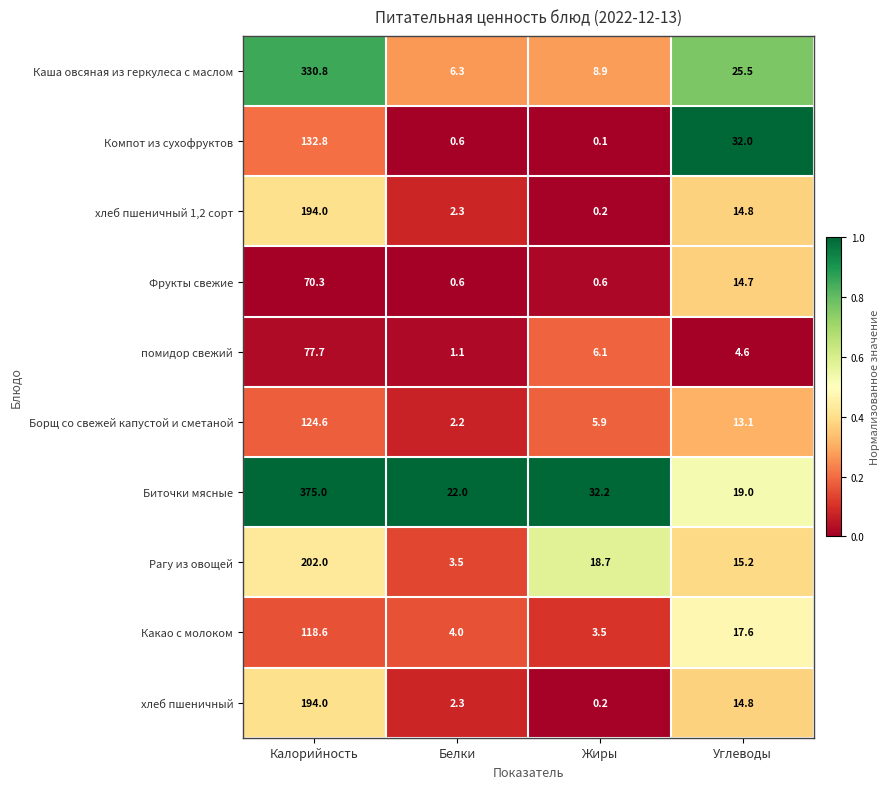

What is the difference between the maximum and minimum values in the Каша овсяная из геркулеса с маслом series?

324.5